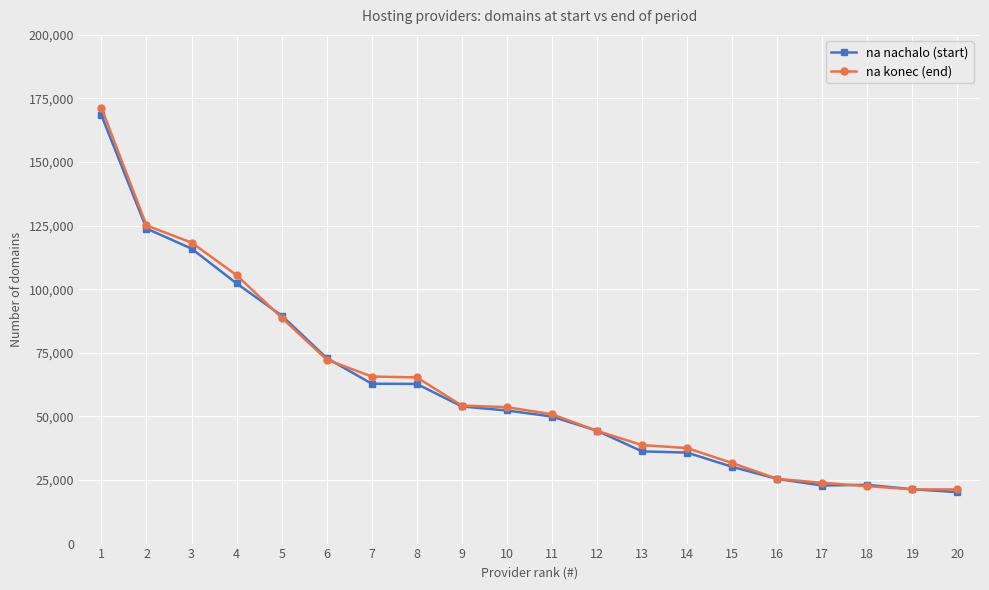

Is the value of na konec (end) at 13 greater than the value of na nachalo (start) at 2?

No